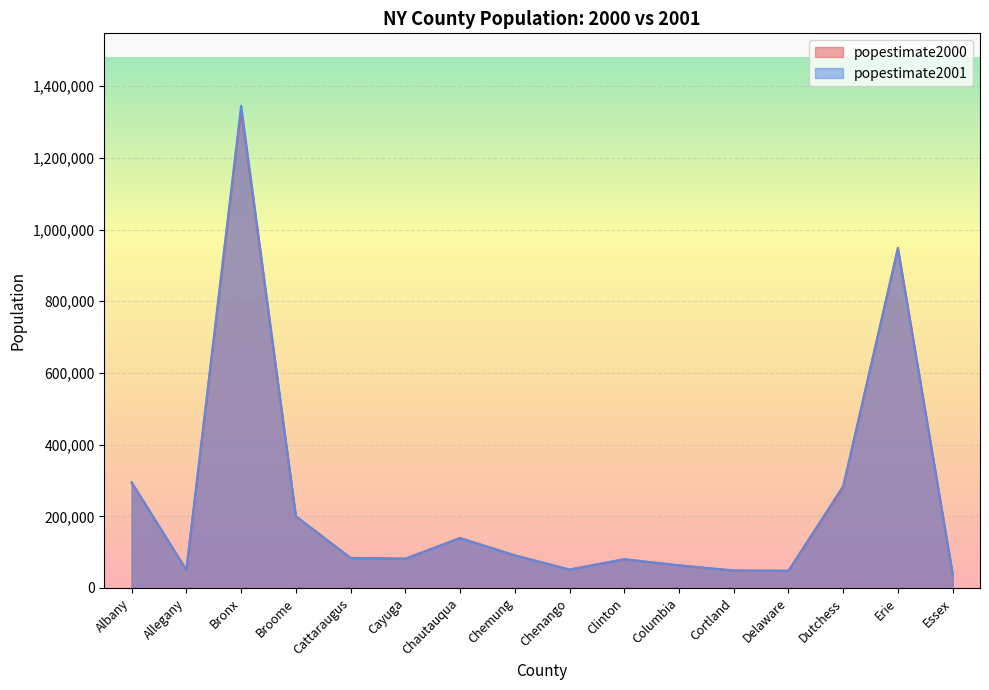

Which category has the lowest value across all series?

Essex